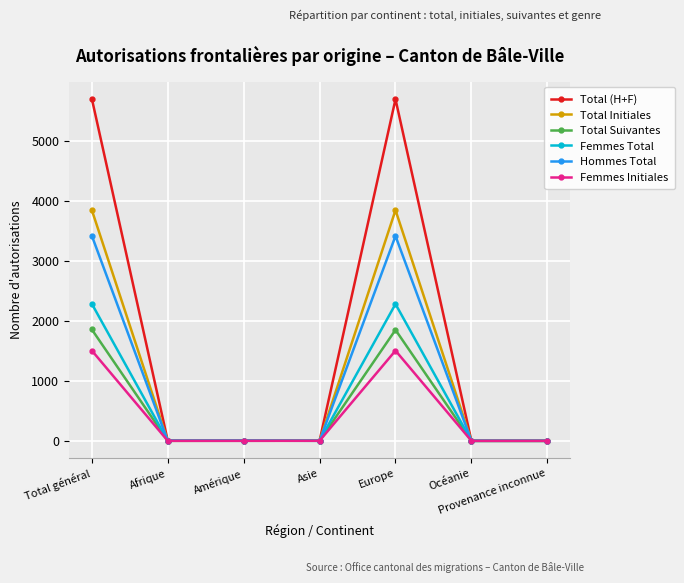

Which series has the widest spread of values?

Total (H+F)